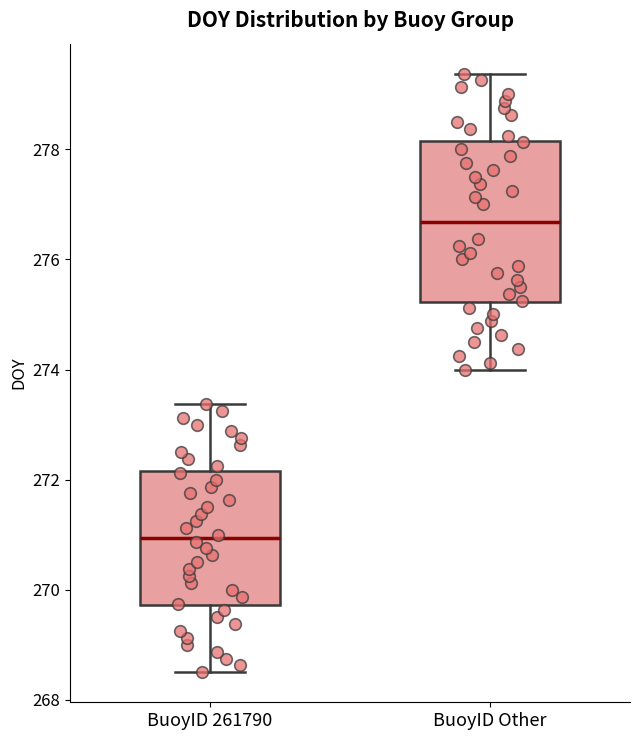

Where does the upper whisker of the box for BuoyID 261790 end on the y-axis? The values are not printed on the chart, so give them approximately, as read against the axis.

273.4